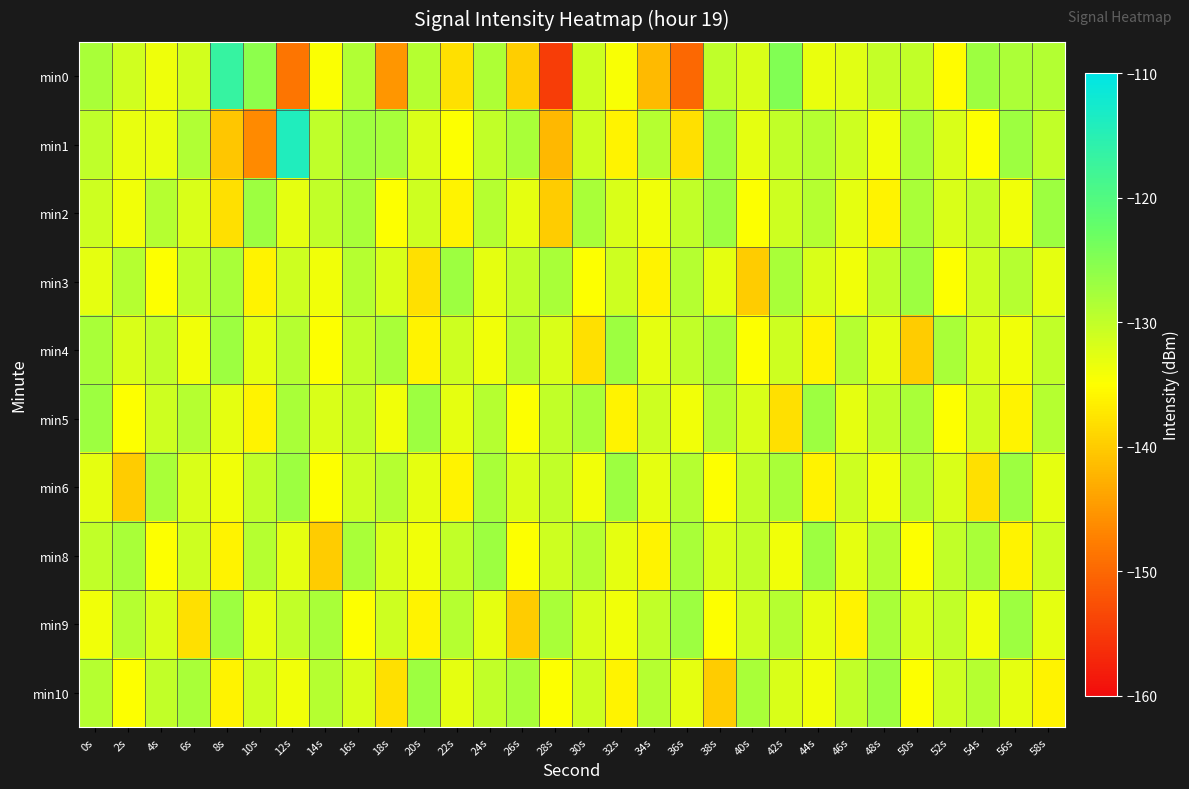

How many data points does each series have?

30